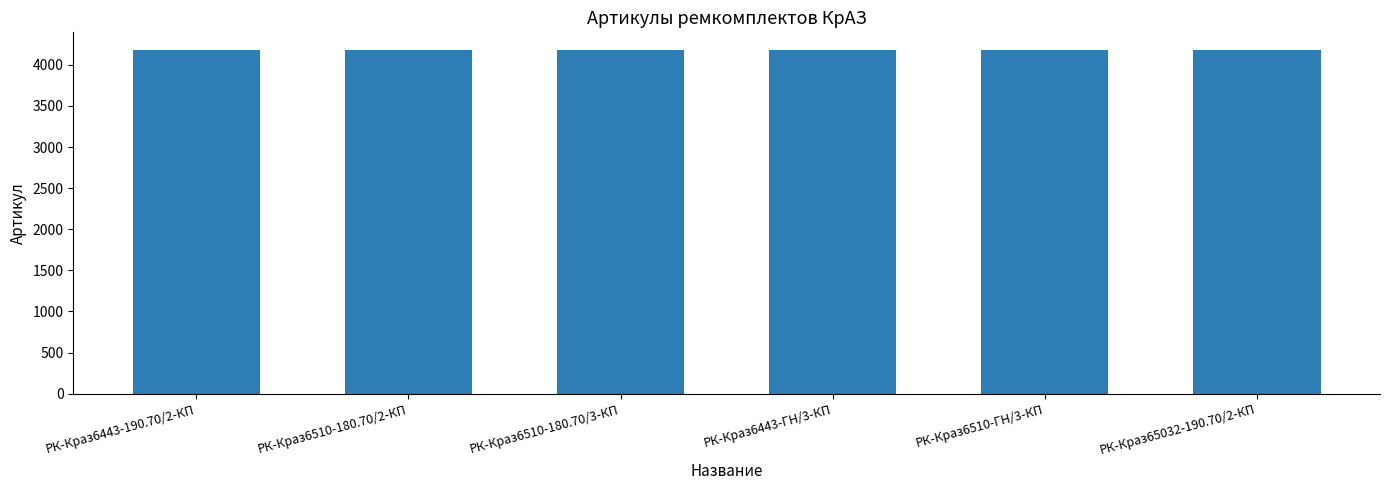

What is the ratio of the value at РК-Краз6510-ГН/3-КП to the value at РК-Краз6443-ГН/3-КП?

1.0